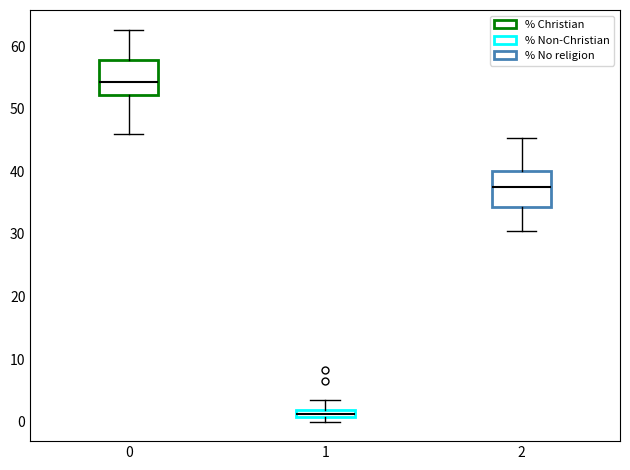

Which box has the lowest median line?

1